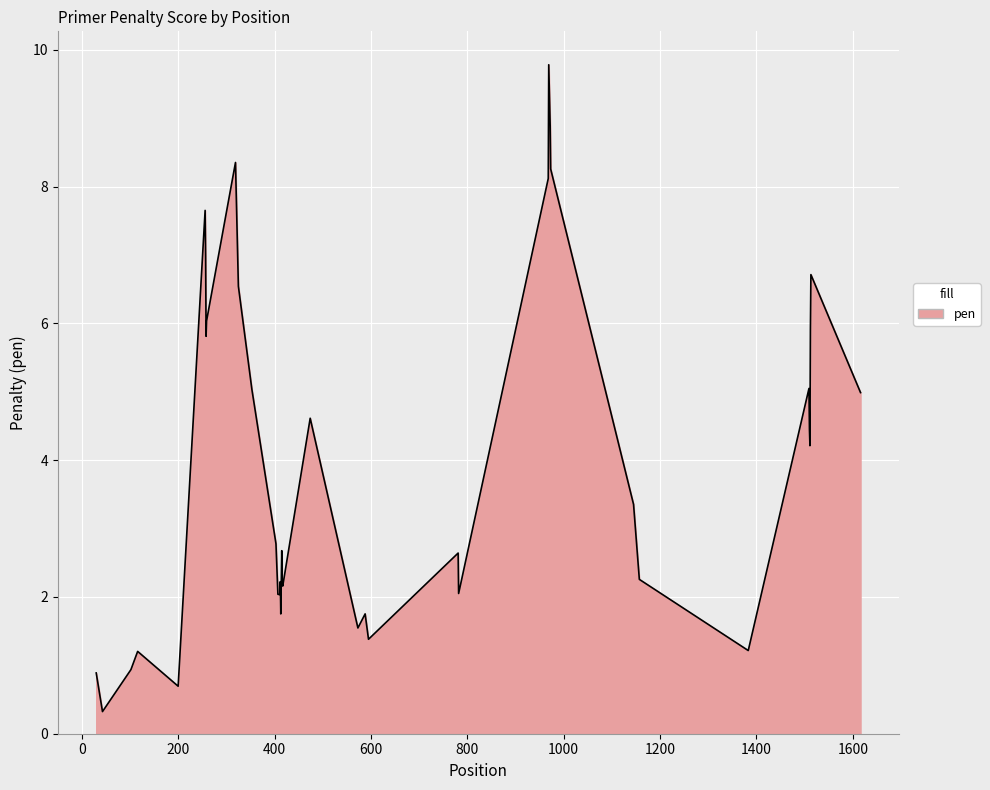

What is the maximum value shown in the chart?

9.8